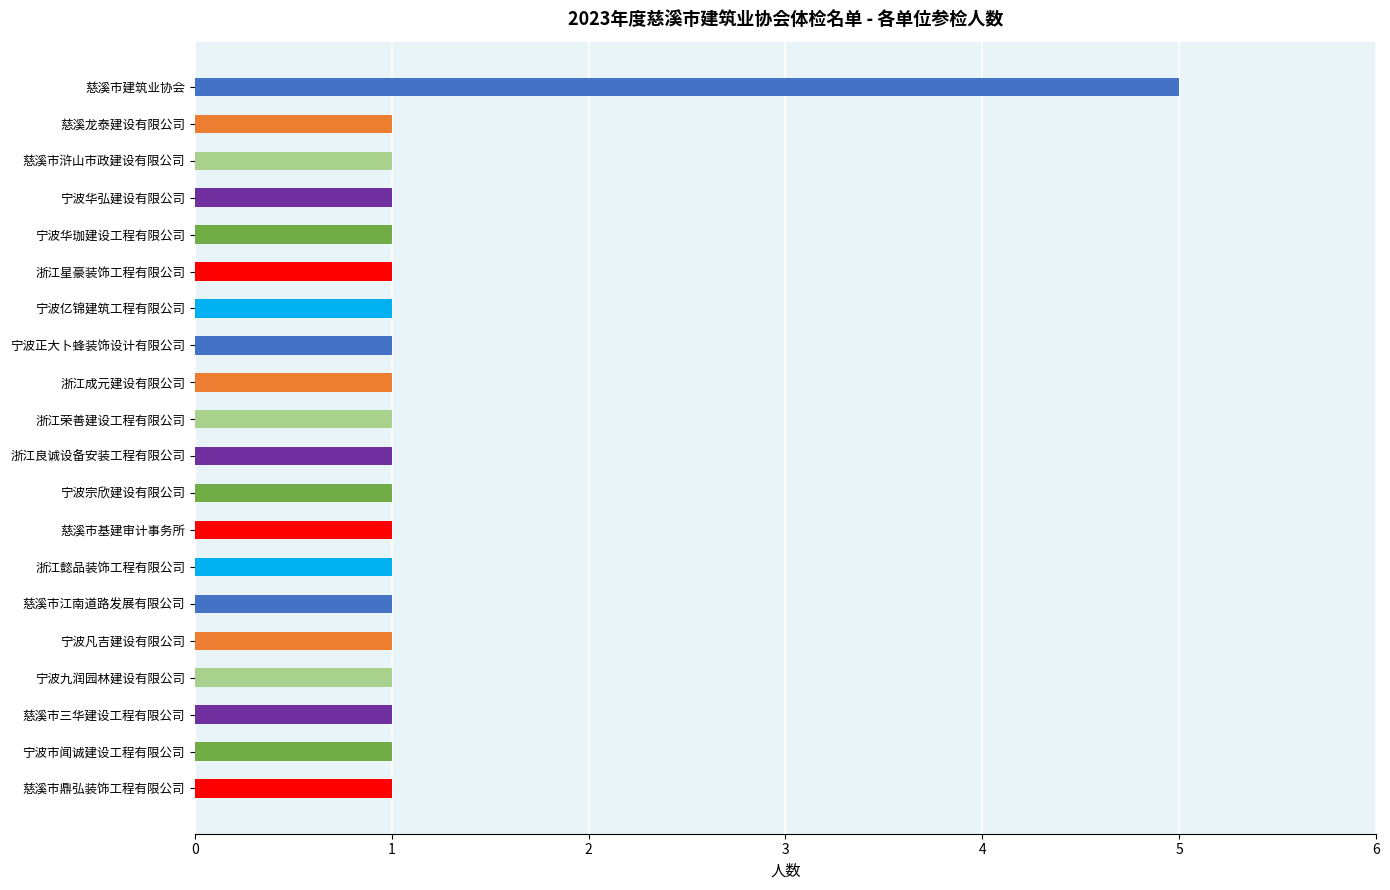

Approximately how many times larger is the value at 浙江荣善建设工程有限公司 compared to 宁波宗欣建设有限公司?

1.0